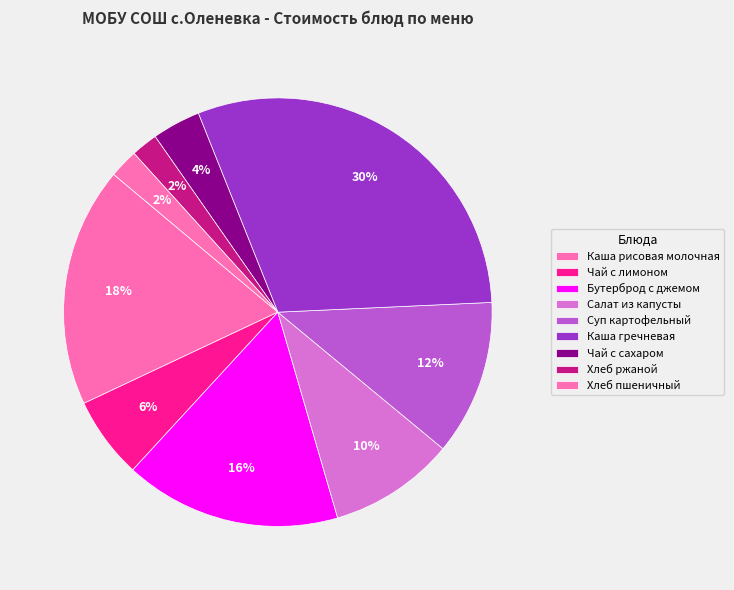

How many segments does this pie chart have?

9